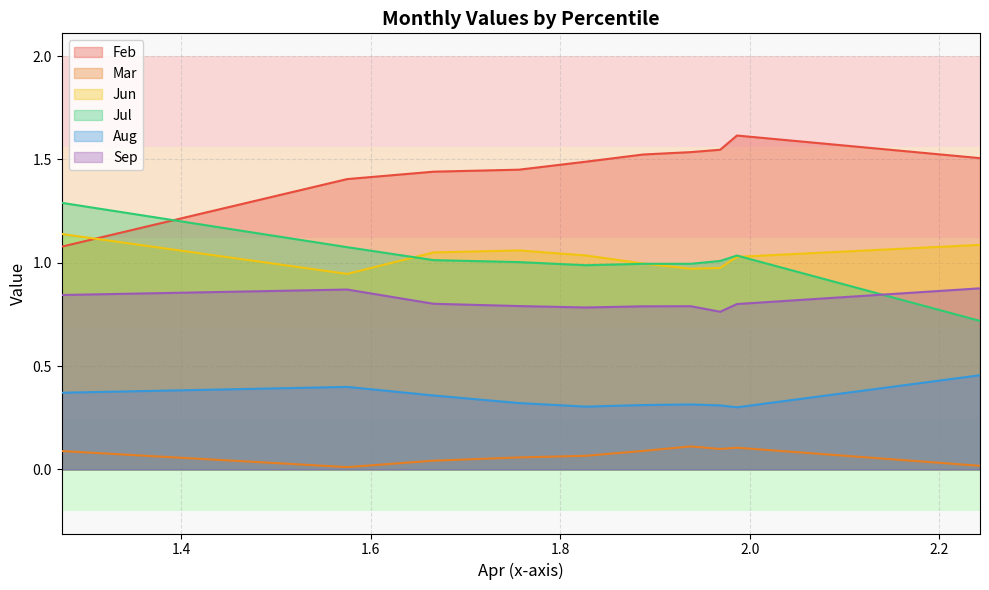

In Feb, how many points are higher than both neighbors (excluding endpoints)?

1